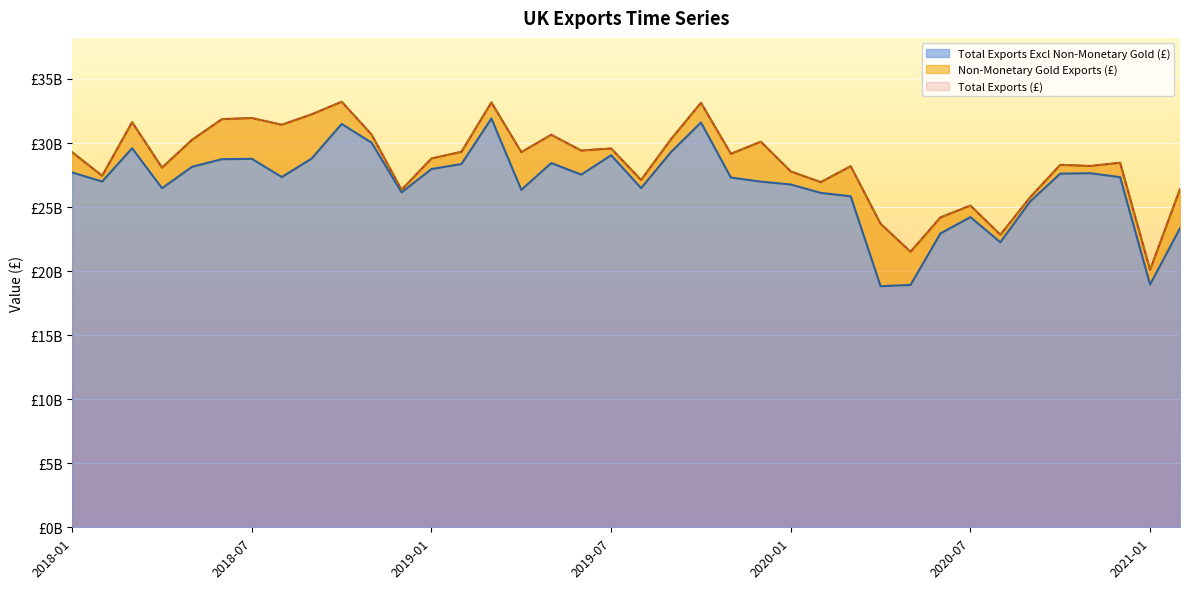

List the labels in order of Total Exports (£) value, smallest first.

2021-01, 2020-05, 2020-08, 2020-04, 2020-06, 2020-07, 2020-09, 2018-12, 2021-02, 2020-02, 2019-08, 2018-02, 2020-01, 2018-04, 2020-03, 2020-11, 2020-10, 2020-12, 2019-01, 2019-11, 2018-01, 2019-04, 2019-02, 2019-06, 2019-07, 2019-12, 2018-05, 2019-09, 2019-05, 2018-11, 2018-08, 2018-03, 2018-06, 2018-07, 2018-09, 2019-10, 2019-03, 2018-10